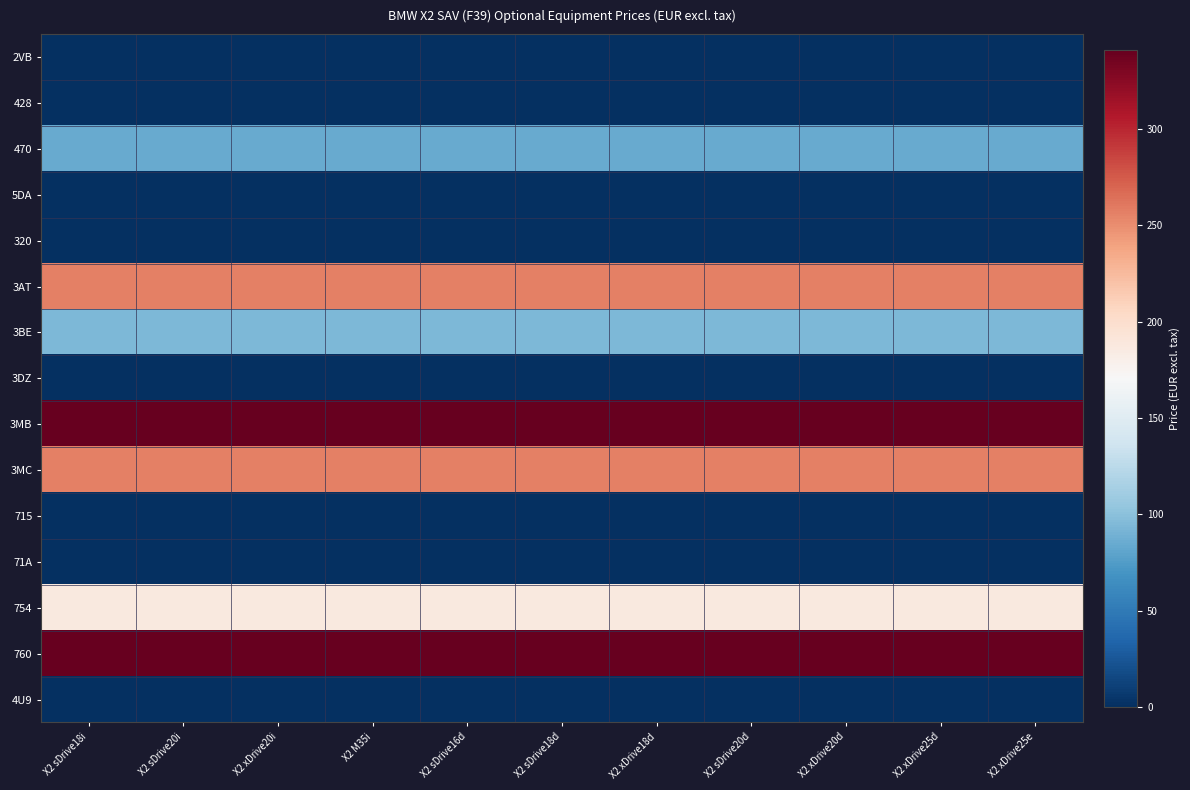

At which category is the sum across all series the highest?

X2 sDrive18i